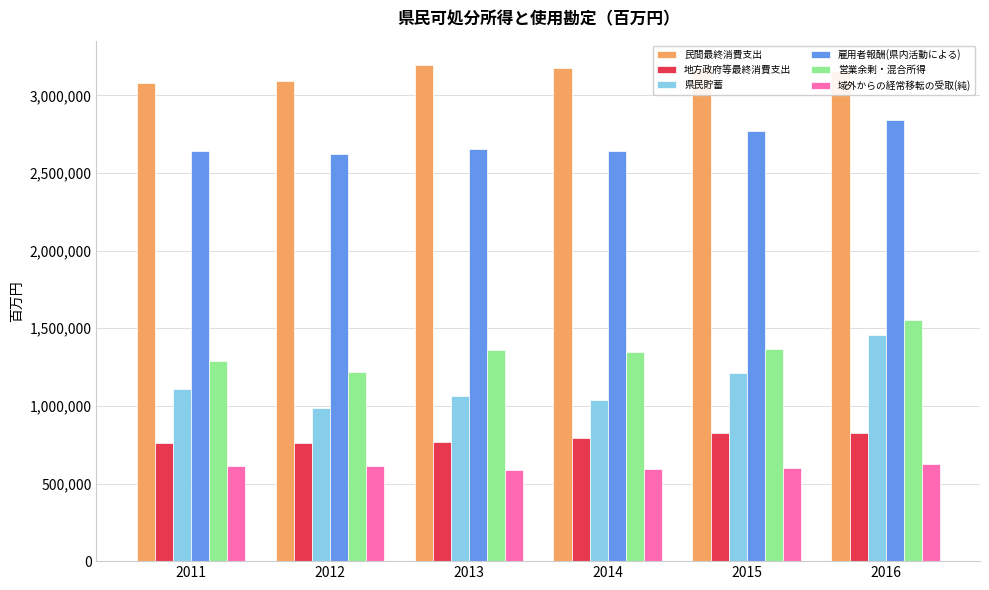

Rank the series at 2014 from lowest to highest value.

域外からの経常移転の受取(純), 地方政府等最終消費支出, 県民貯蓄, 営業余剰・混合所得, 雇用者報酬(県内活動による), 民間最終消費支出